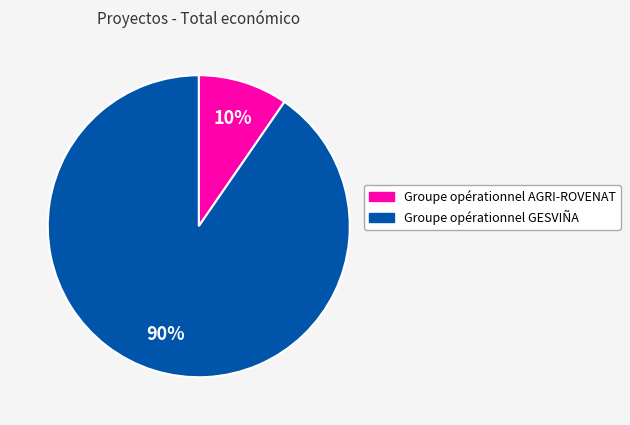

Which category has the biggest portion of the pie?

Groupe opérationnel GESVIÑA